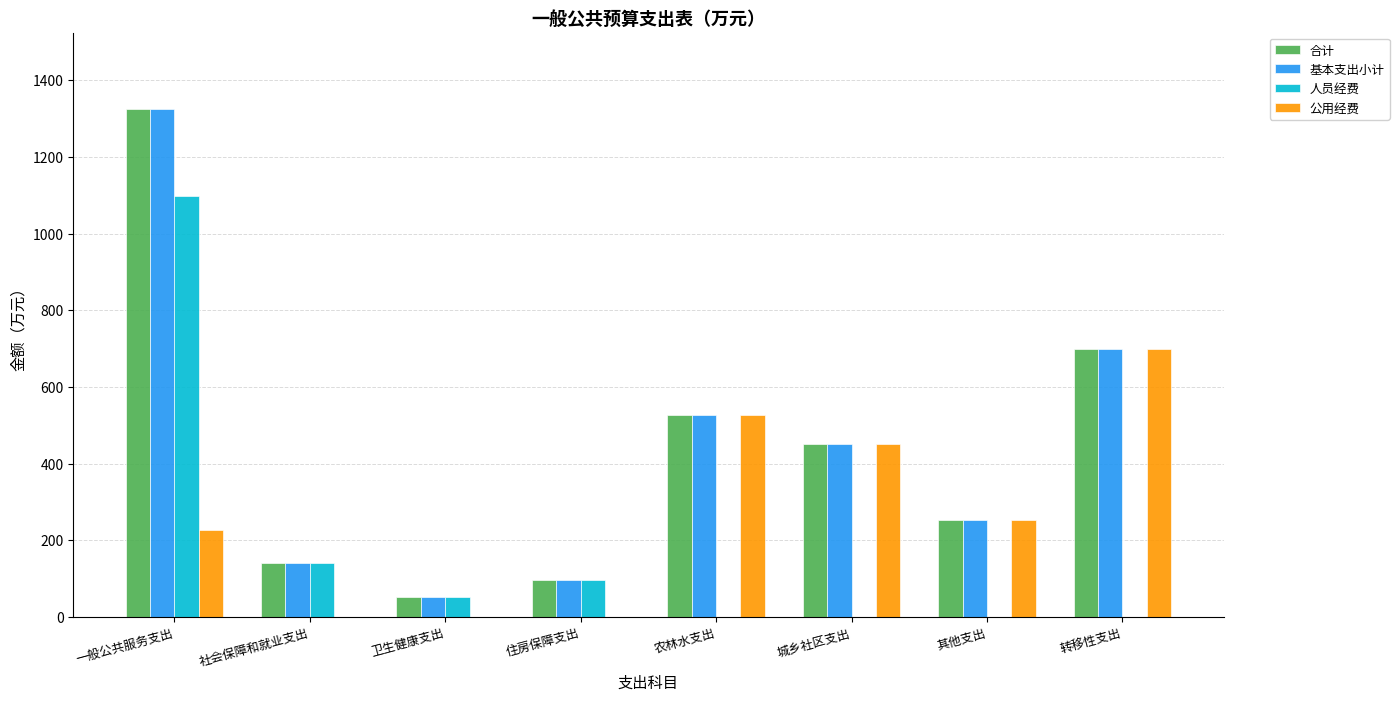

Reading left to right, what are all the values shown in this chart?

合计: 1325.0	139.8	51.2	96.0	526.0	451.0	253.0	700.0
基本支出小计: 1325.0	139.8	51.2	96.0	526.0	451.0	253.0	700.0
人员经费: 1098.0	139.8	51.2	96.0	0.0	0.0	0.0	0.0
公用经费: 227.0	0.0	0.0	0.0	526.0	451.0	253.0	700.0